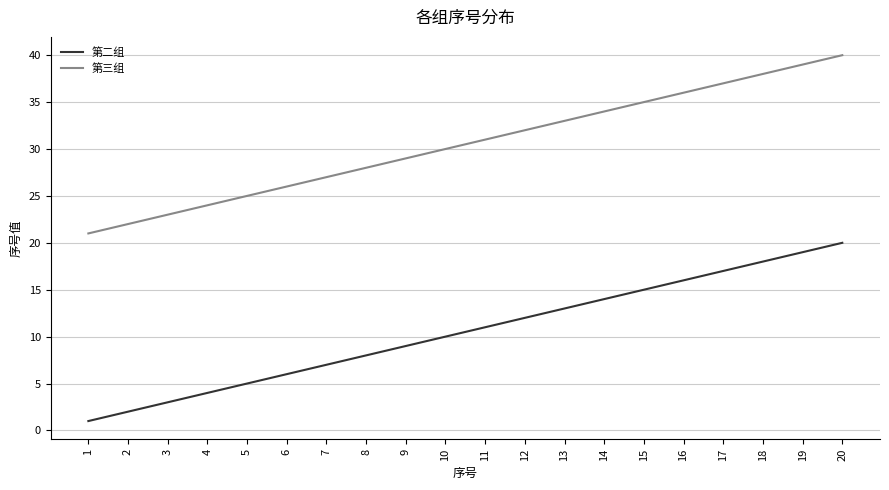

Reading left to right, what are all the values shown in this chart?

第二组: 1=1	2=2	3=3	4=4	5=5	6=6	7=7	8=8	9=9	10=10	11=11	12=12	13=13	14=14	15=15	16=16	17=17	18=18	19=19	20=20
第三组: 1=21	2=22	3=23	4=24	5=25	6=26	7=27	8=28	9=29	10=30	11=31	12=32	13=33	14=34	15=35	16=36	17=37	18=38	19=39	20=40